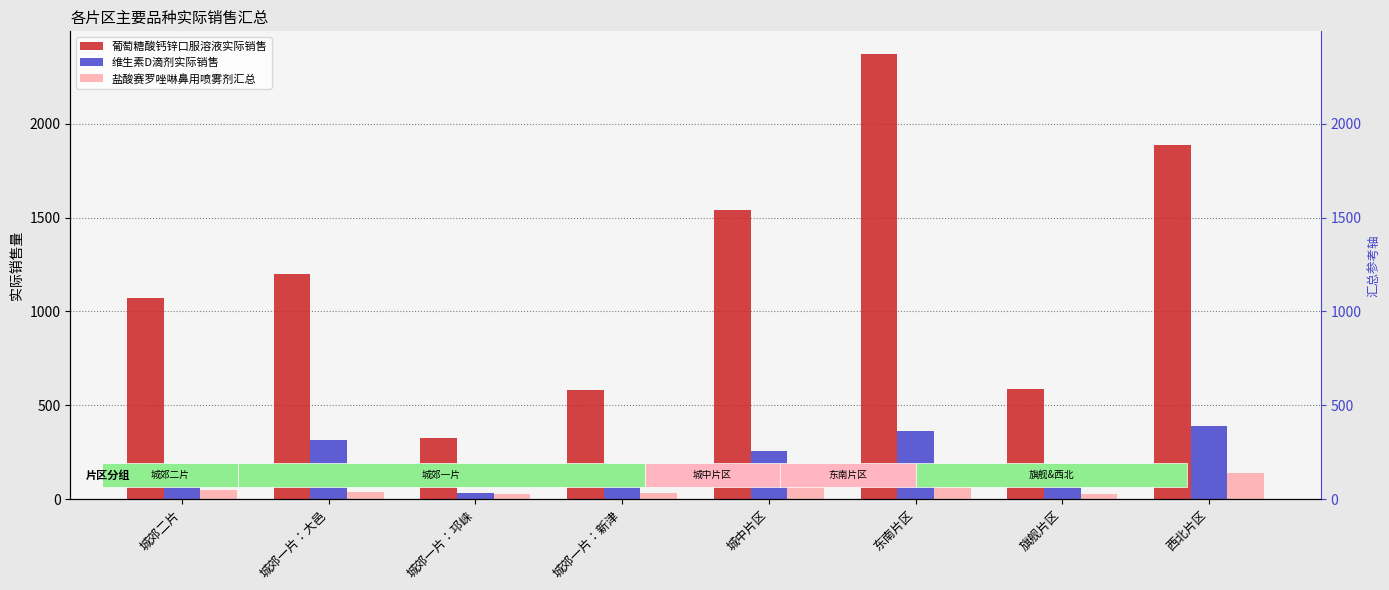

The value of 盐酸赛罗唑啉鼻用喷雾剂汇总 at 城郊一片：新津 is 15. True or false?

False